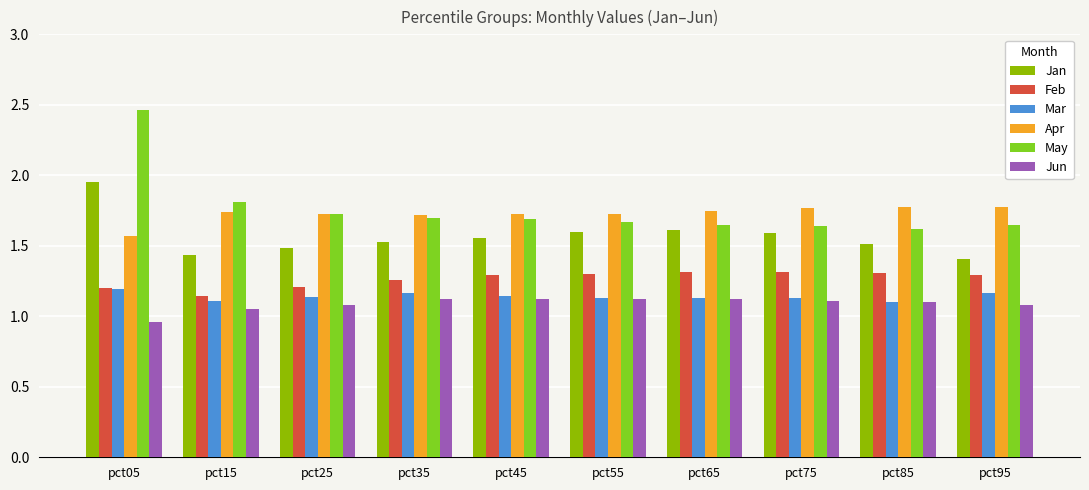

What is the sum of all May values?

17.6